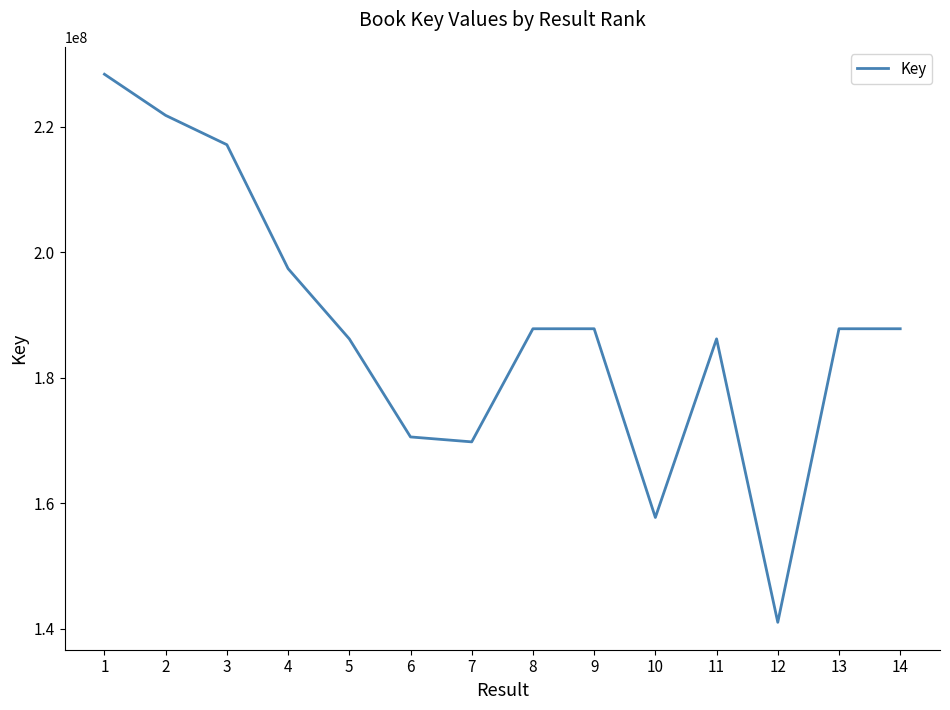

What is the sum of the values at 1 and 5?

414632766